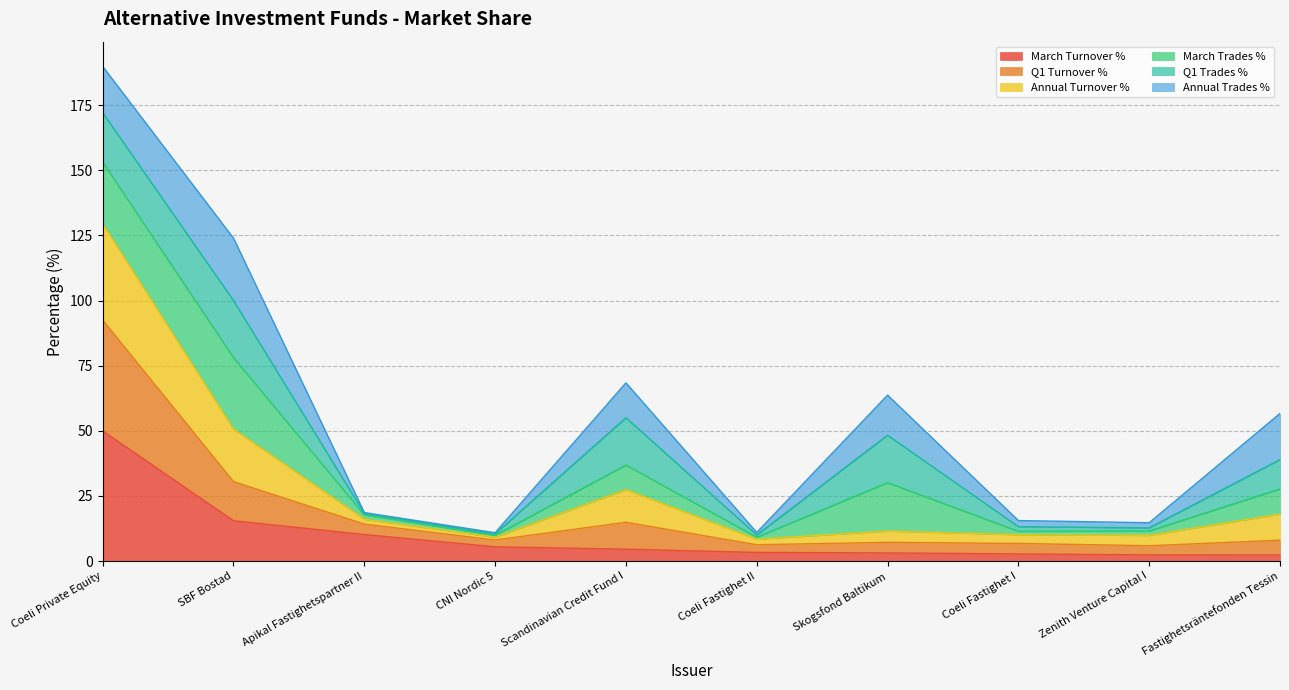

What is the maximum value for March Turnover %?

50.0